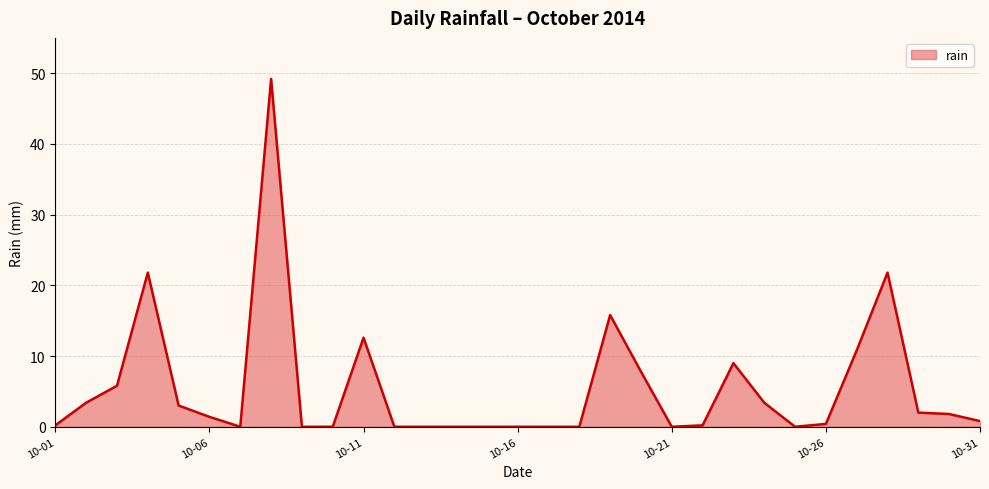

What is the maximum value shown in the chart?

49.2